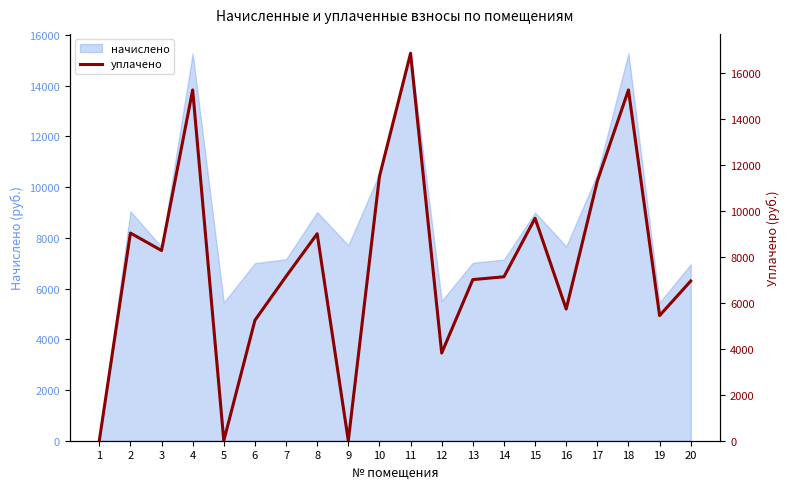

How many points are lower than both their immediate neighbors (excluding endpoints)?

6